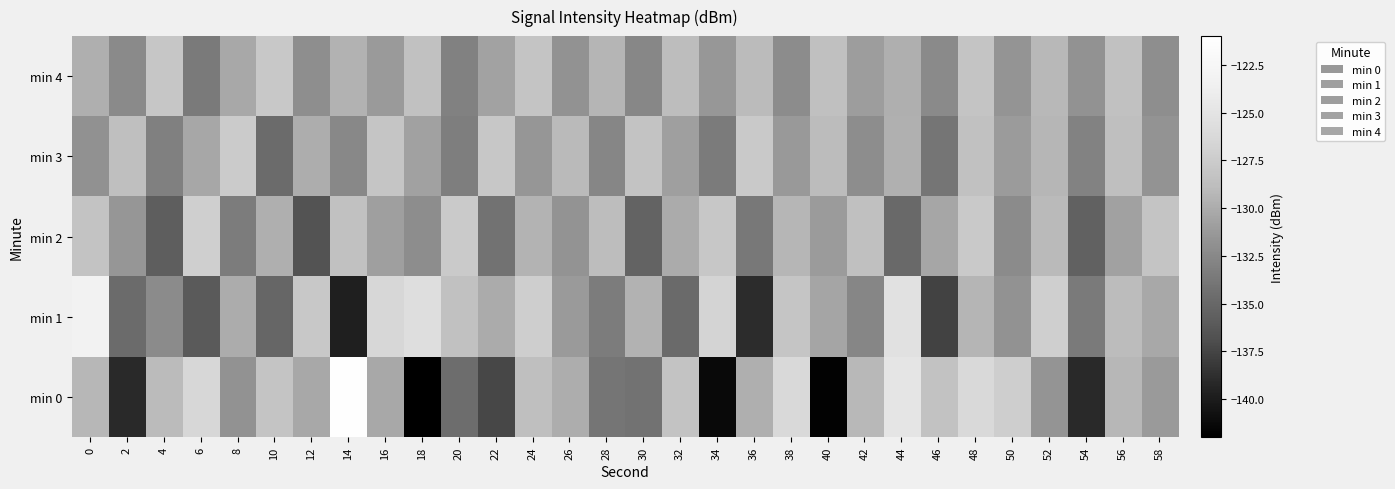

Rank the series at 24 from lowest to highest value.

min 3, min 2, min 0, min 4, min 1